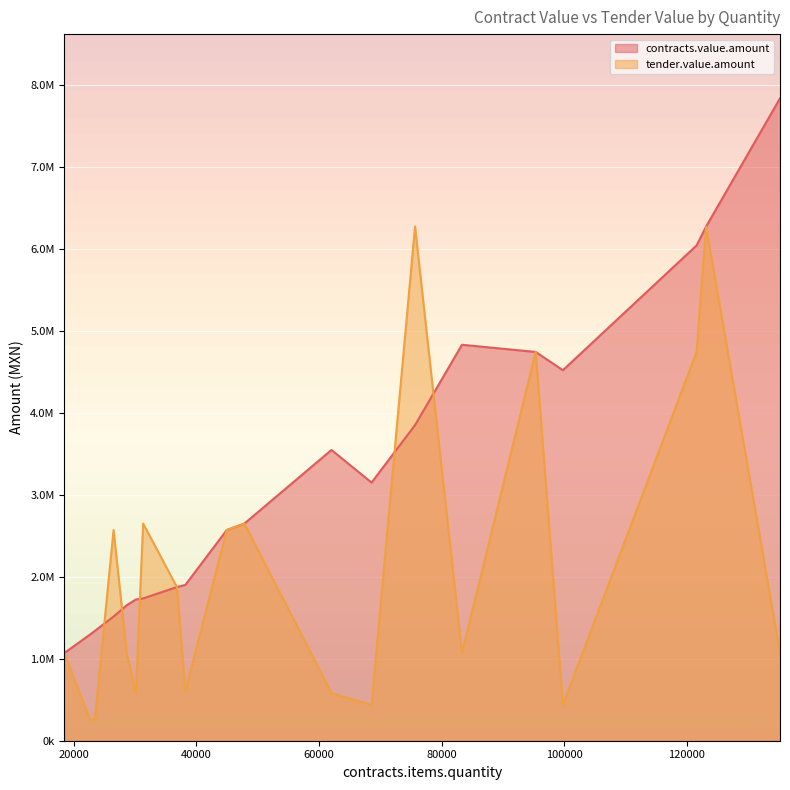

Which category has the highest value in the contracts.value.amount series?

135171